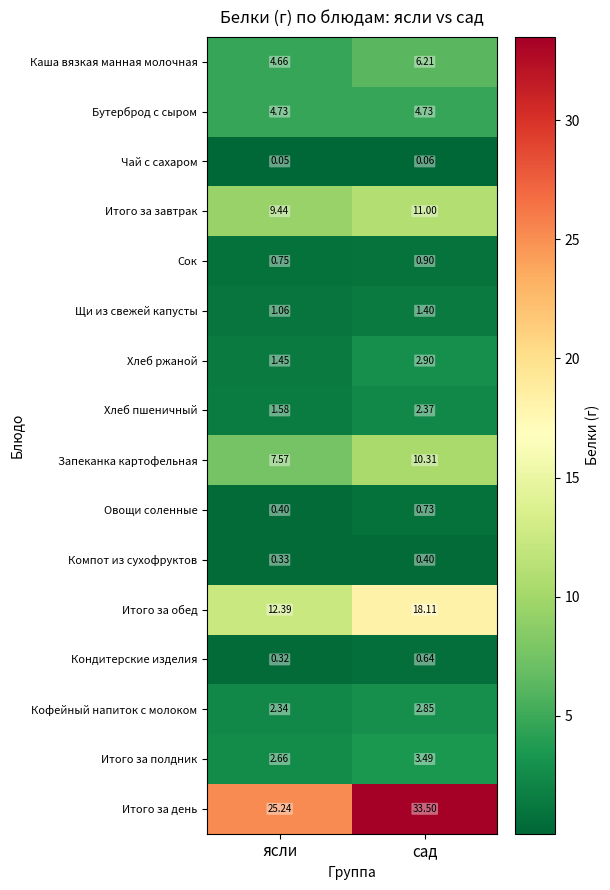

Between ясли and сад, which series saw the biggest shift?

Итого за день